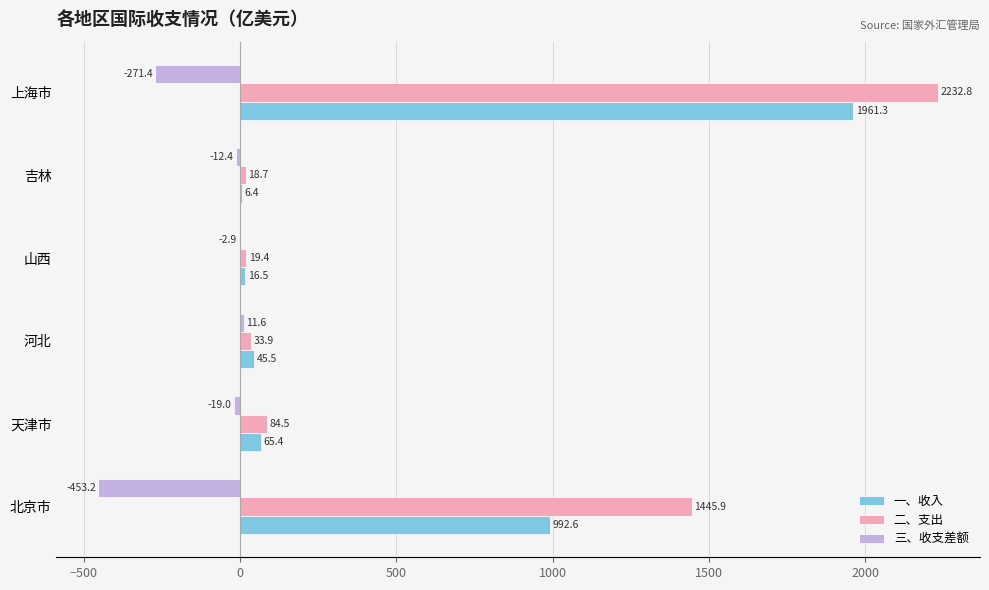

Between 山西 and 吉林, which series saw the biggest shift?

一、收入